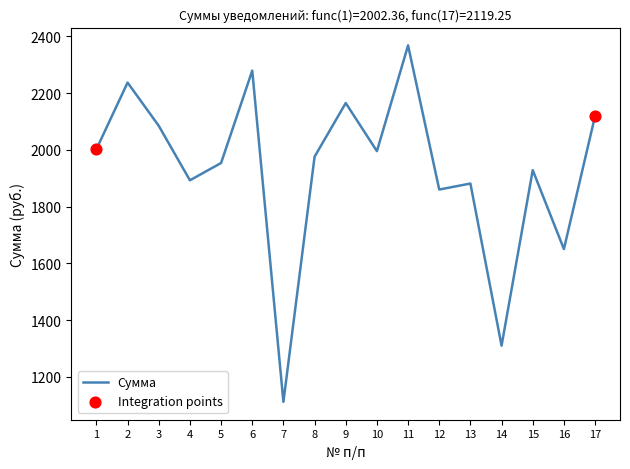

What is the change in value from 1 to 6?

+276.7